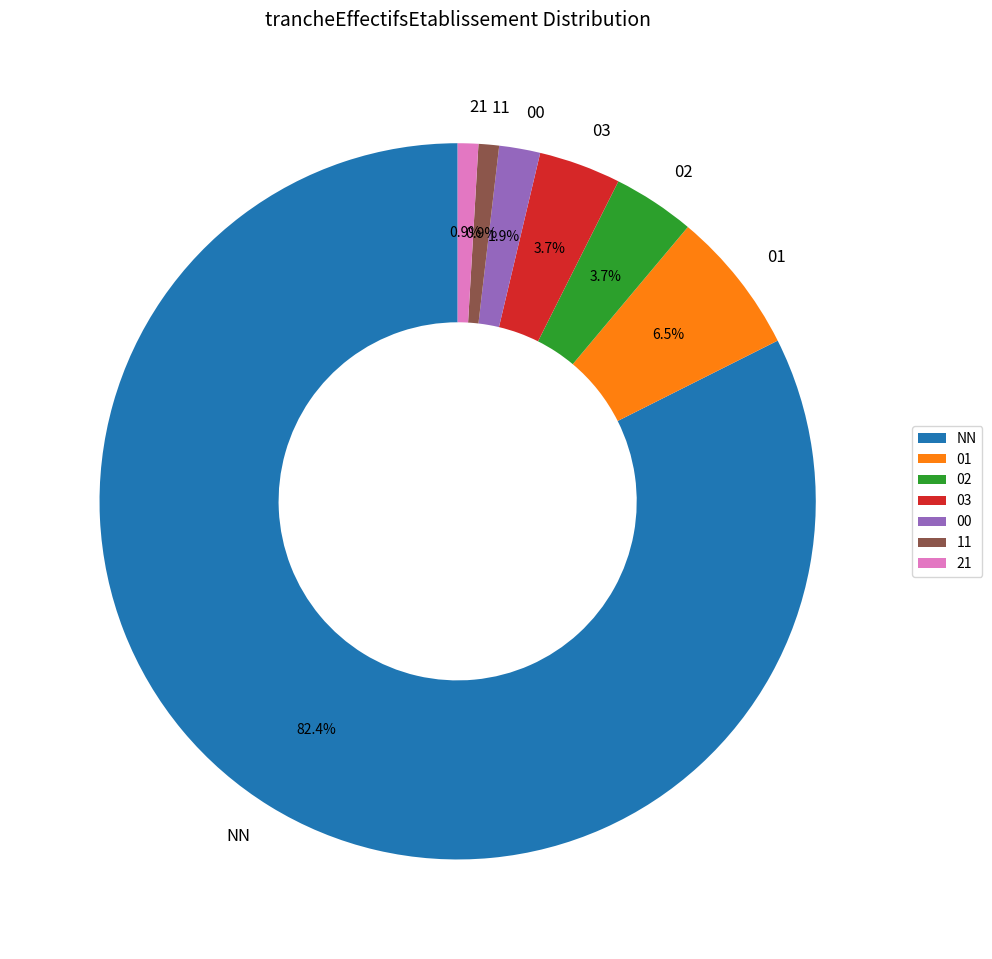

To the nearest percent, what percentage of the pie is 03?

4%